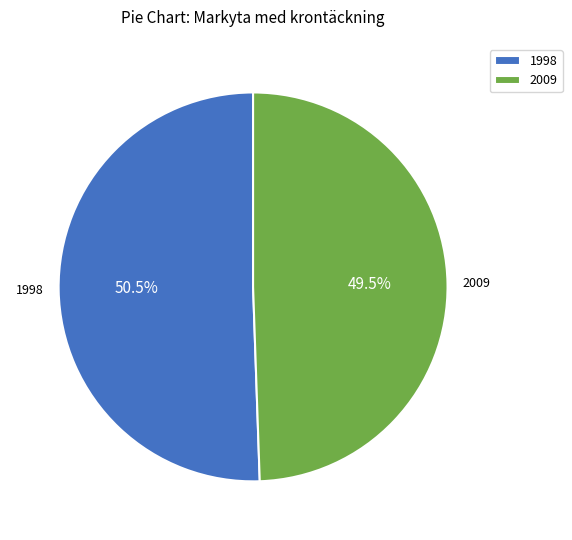

To the nearest percent, what is the combined percentage of 1998 and 2009?

100%